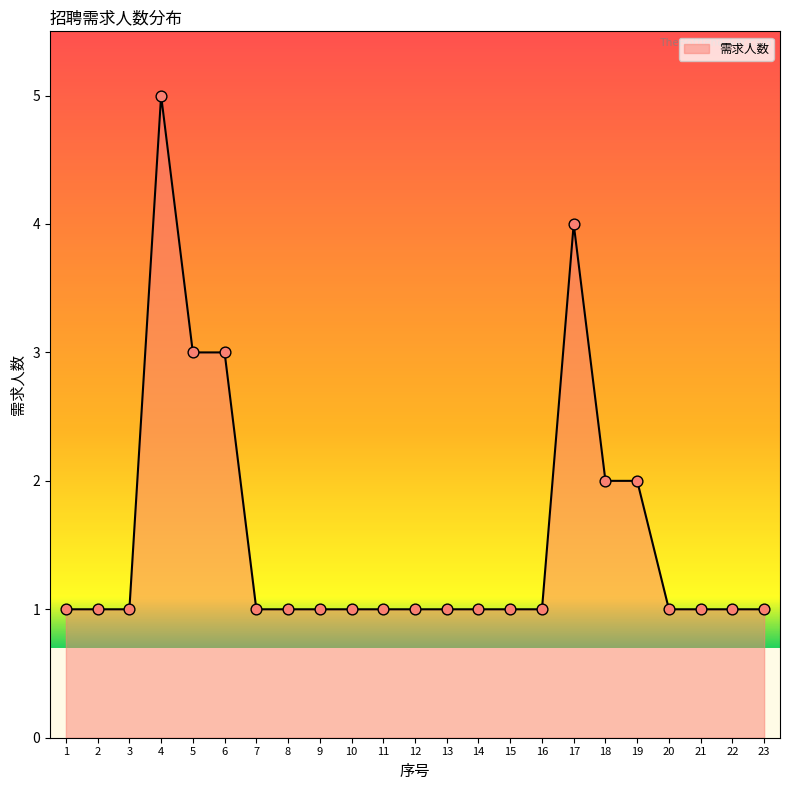

What is the ratio of the value at 4 to the value at 19?

2.5